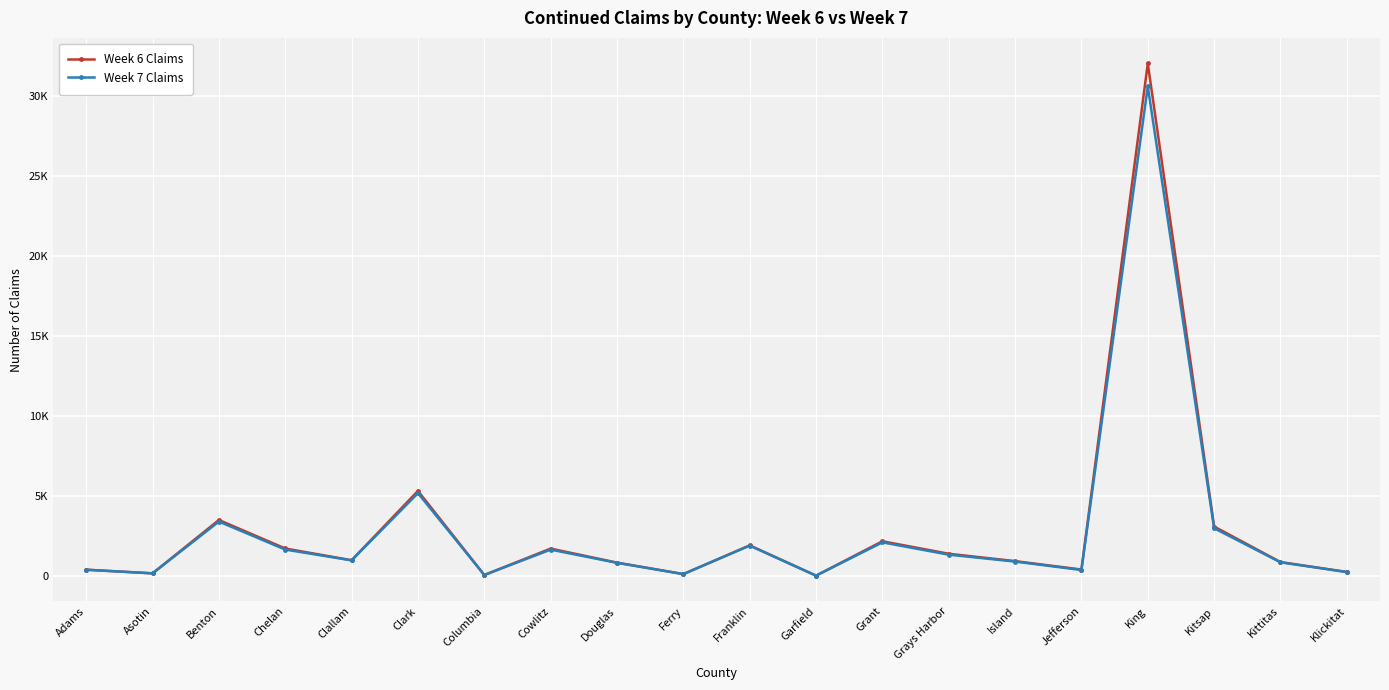

How many interior local peaks does the Week 7 Claims series have?

6